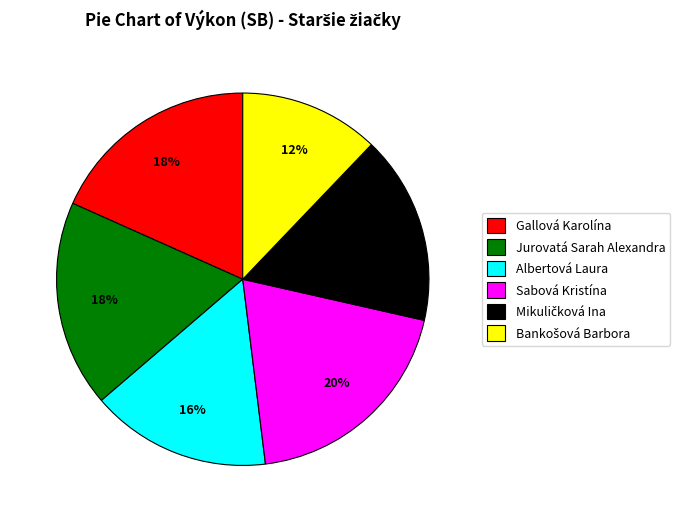

Count the number of slices in the pie.

6